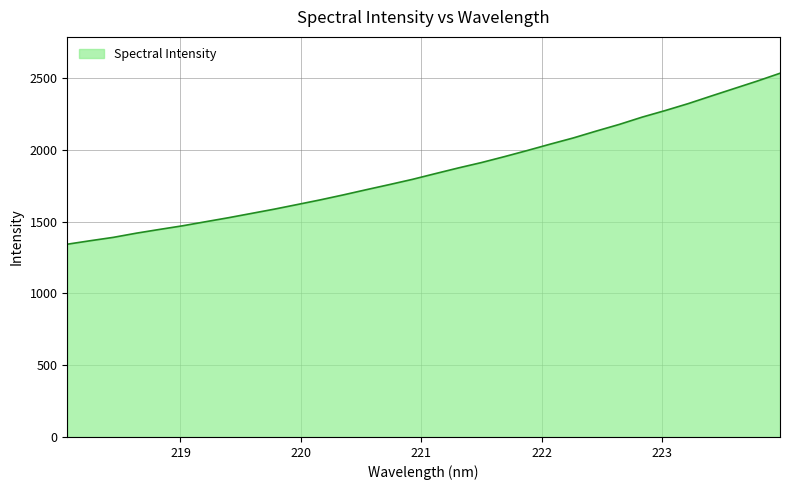

How many lines are shown in the chart?

1